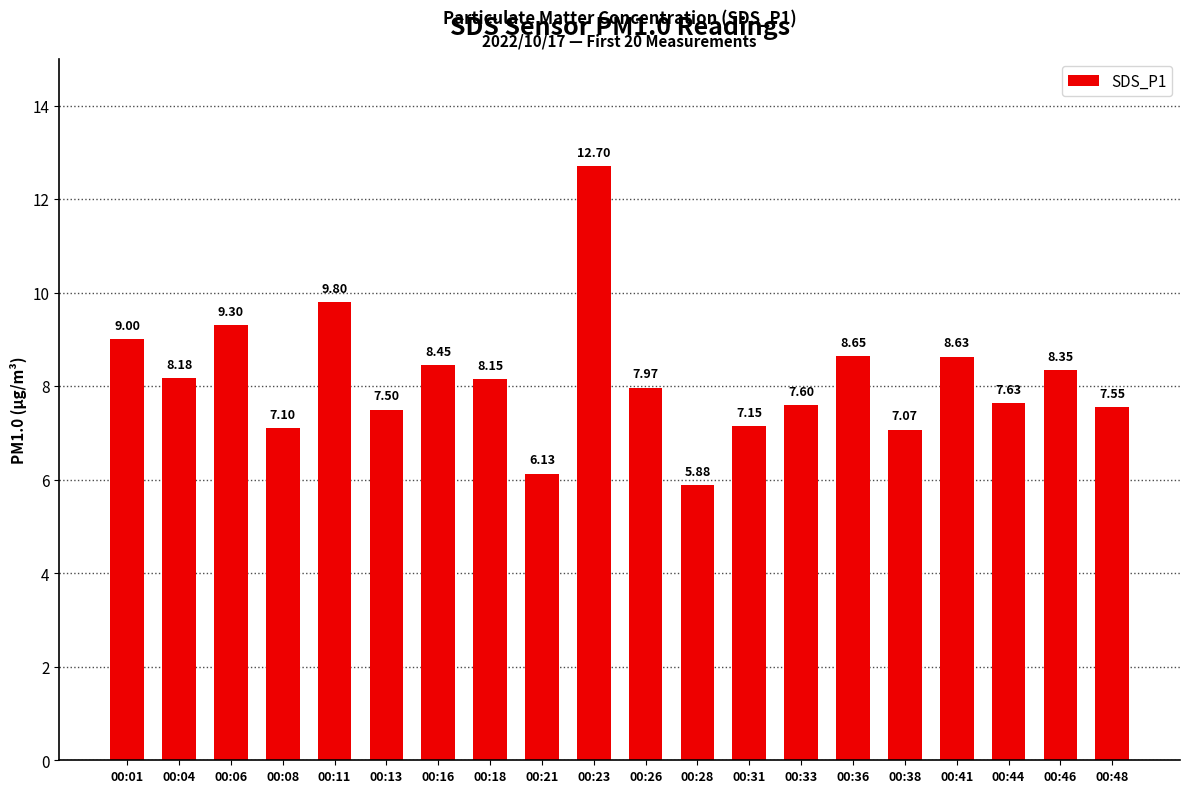

Which label corresponds to the smallest value in the chart?

00:28